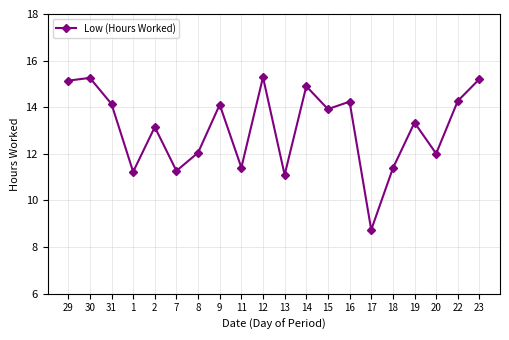

The chart shows a value of 24.0 at 22. True or false?

False